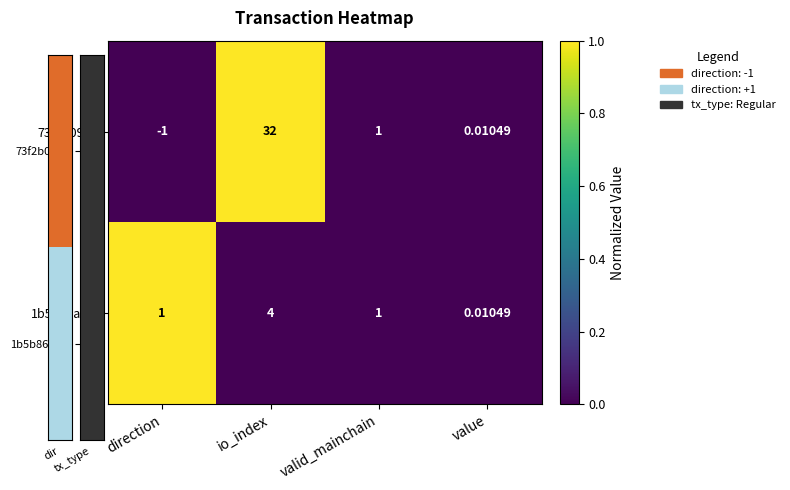

How many categories are shown in the chart?

4